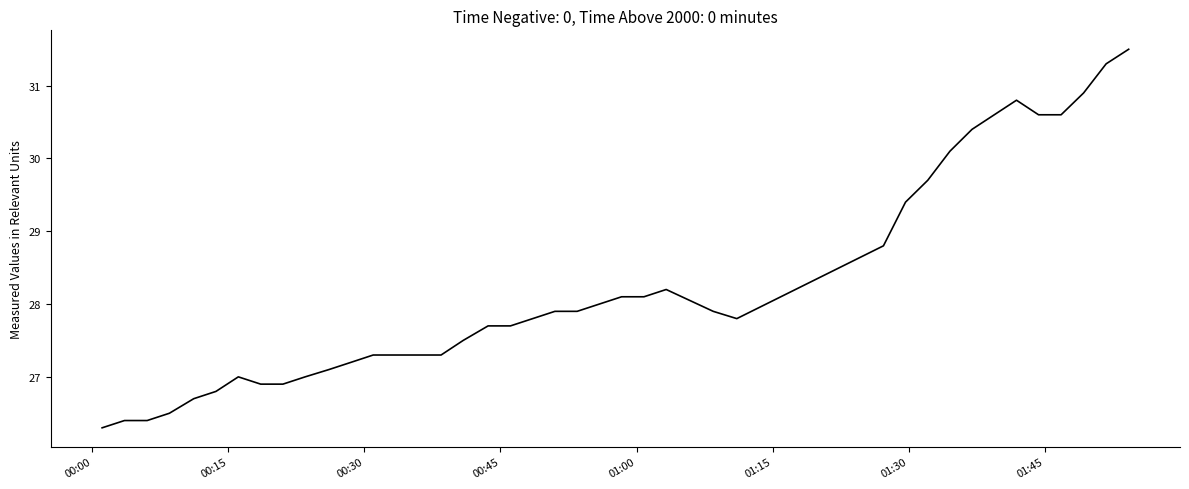

What is the maximum value shown in the chart?

31.5